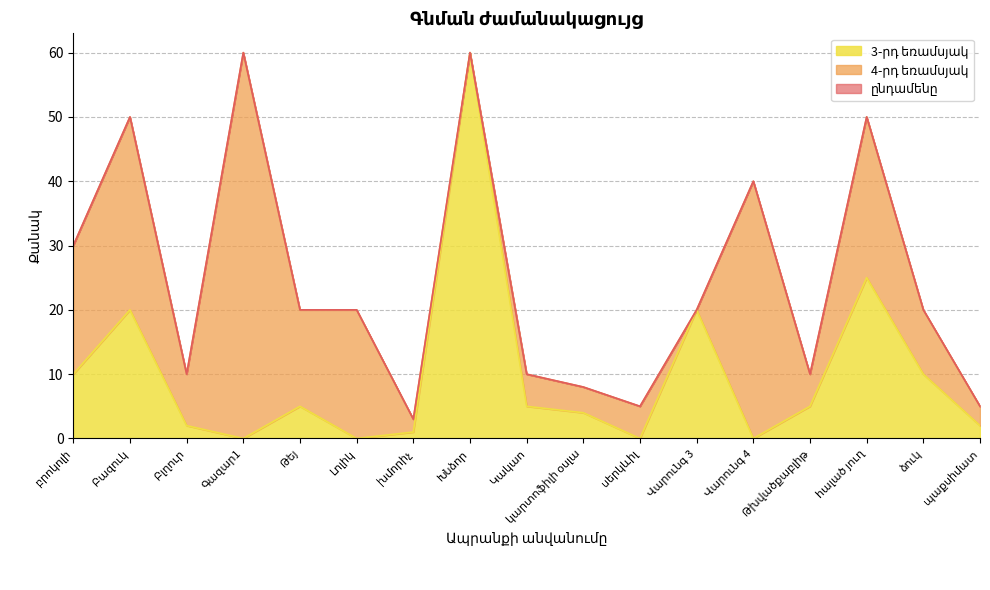

What is the difference between the highest and lowest values at Լոլիկ?

20